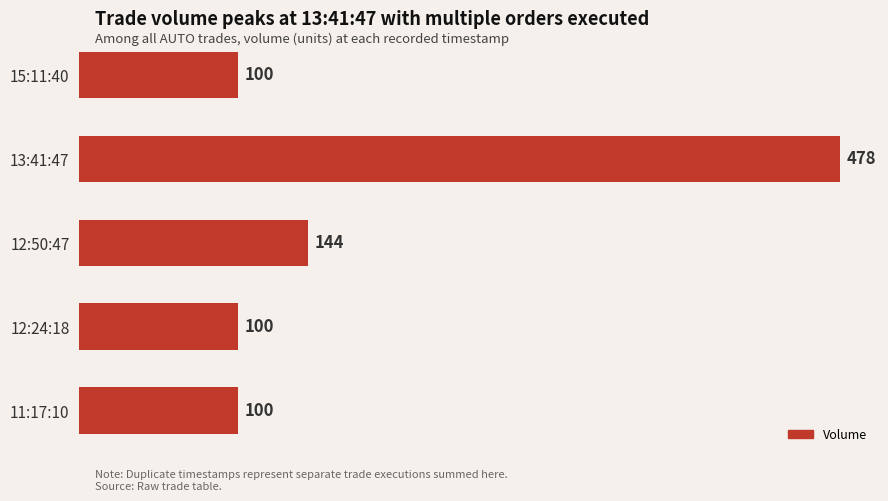

What is the maximum value shown in the chart?

478